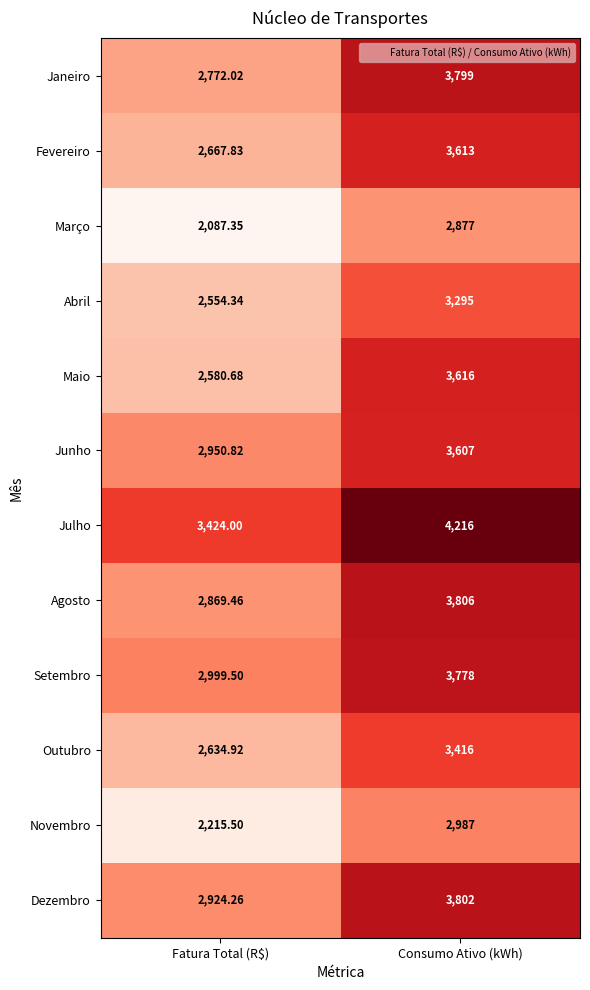

How many distinct data groups are displayed?

12